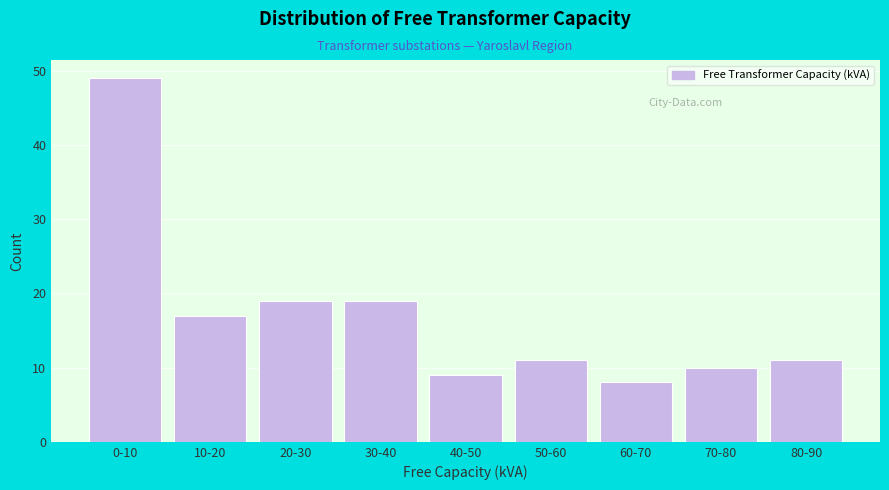

Reading right to left, transcribe all the data shown in this chart.

80-90=11	70-80=10	60-70=8	50-60=11	40-50=9	30-40=19	20-30=19	10-20=17	0-10=49